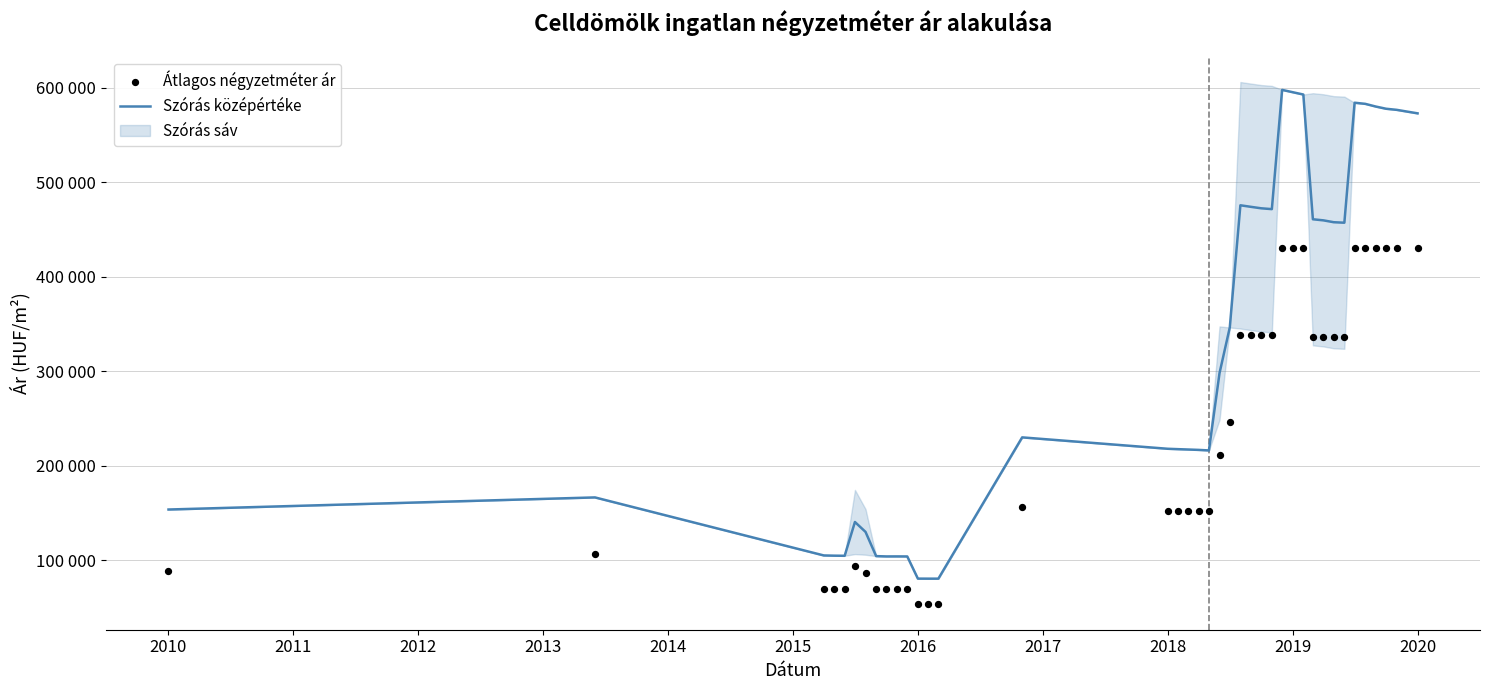

Is the value of Szórás középértéke at 2017 greater than the value of Átlagos négyzetméter ár at 2013?

Yes